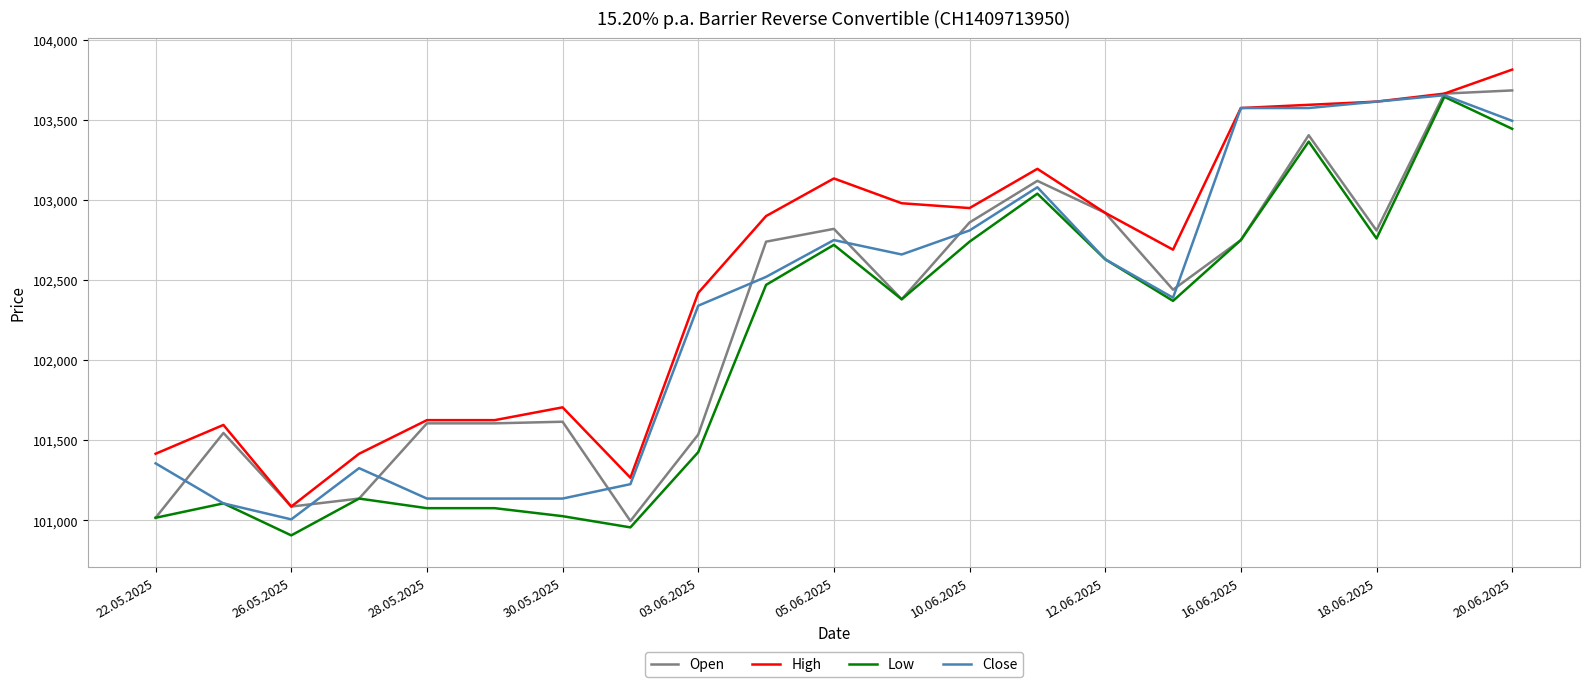

What is the minimum value for Open?

100995